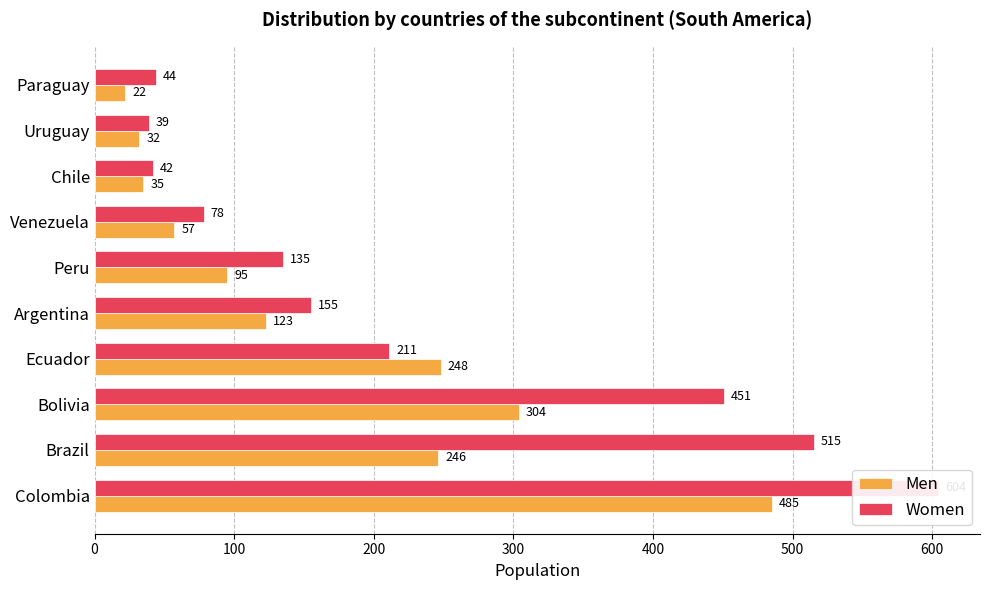

How many values in the Men series are below 123?

5